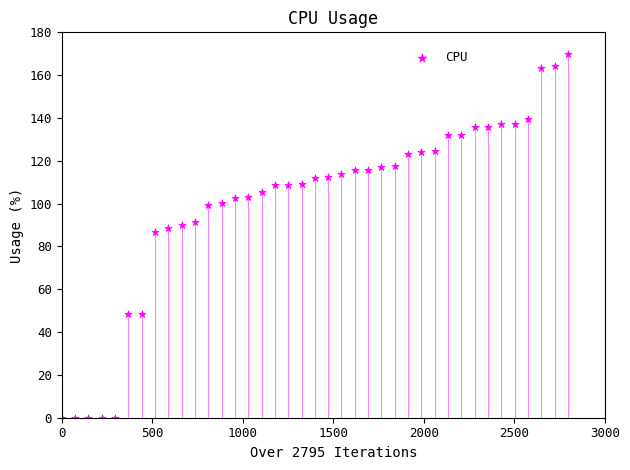

What is the range of Y values (max minus min)?

170.0